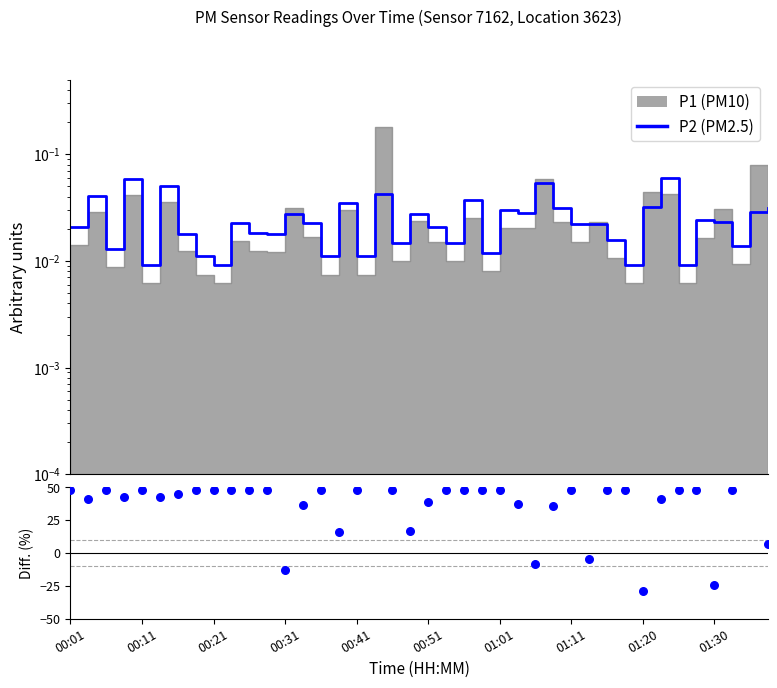

Which series reaches the minimum Y coordinate?

Diff. P2 vs P1